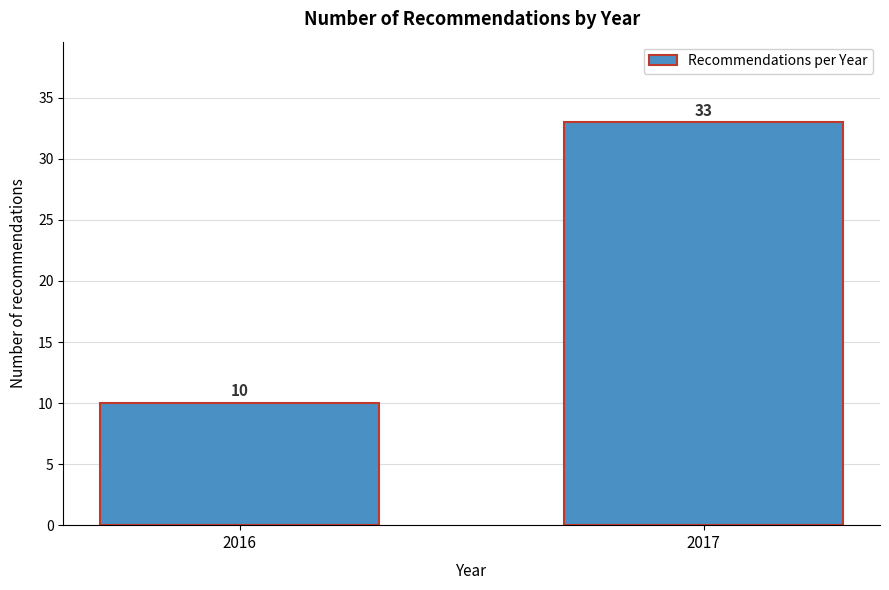

Reading left to right, what are all the values shown in this chart?

10	33